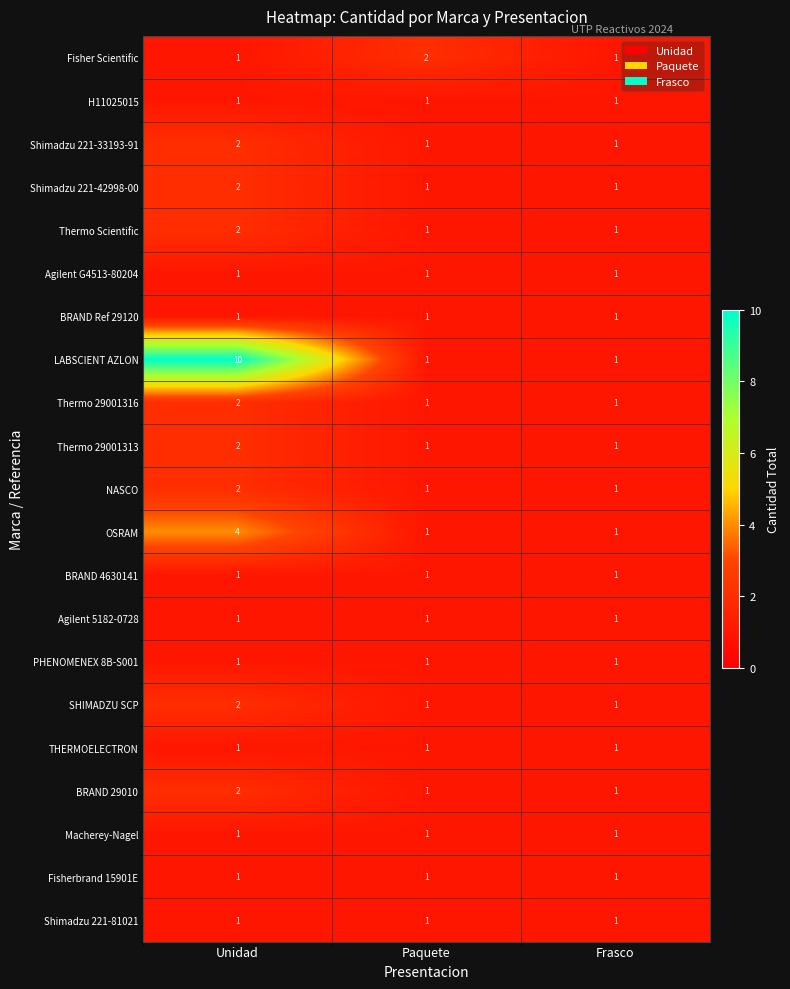

What is the greatest value displayed?

10